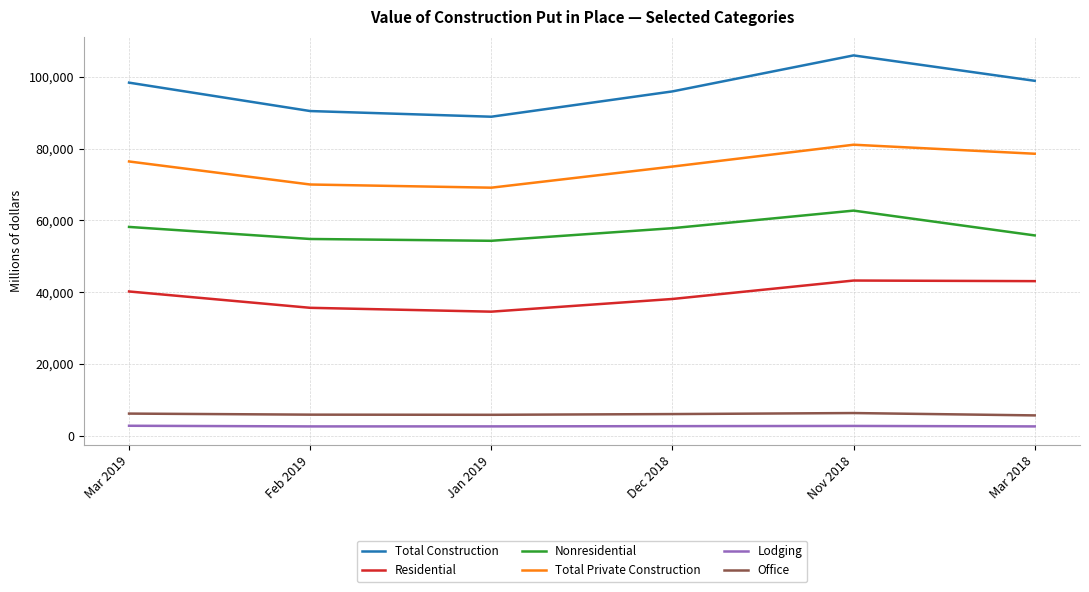

How many lines are shown in the chart?

6